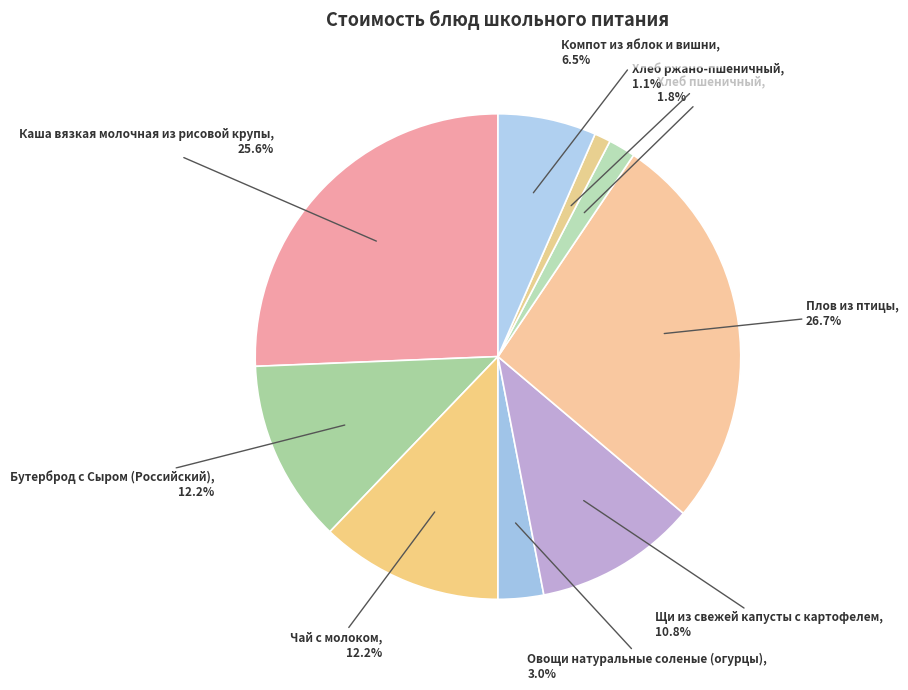

Is Бутерброд с Сыром (Российский) the majority of the pie?

No